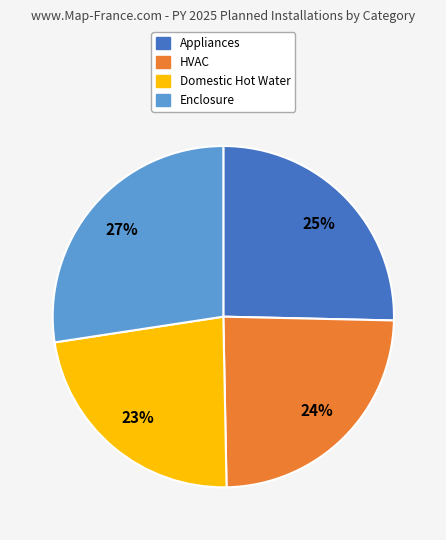

To the nearest percent, what is the difference between the HVAC and Domestic Hot Water slice percentages?

1%